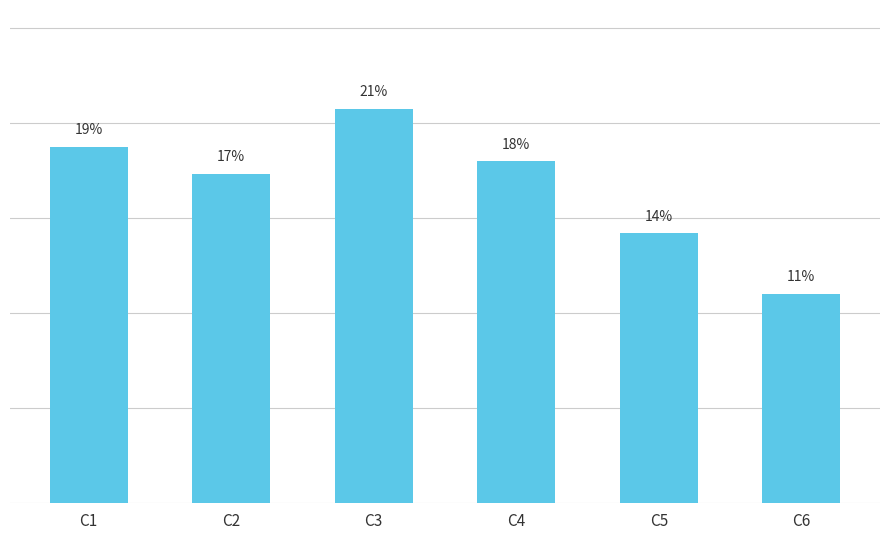

Are the bars horizontal?

No